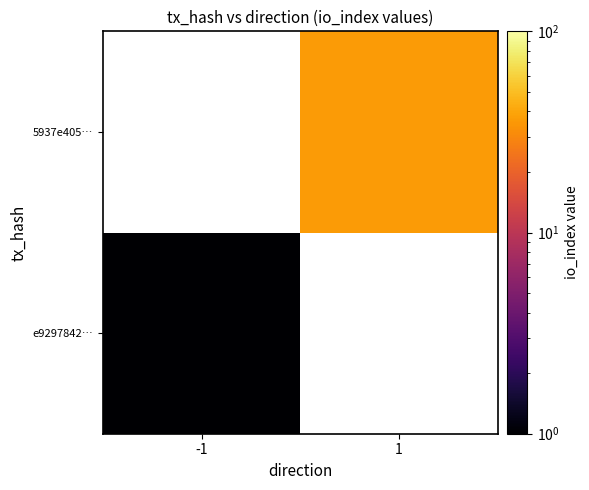

Rank the categories by 5937e405… value from highest to lowest.

-1, 1